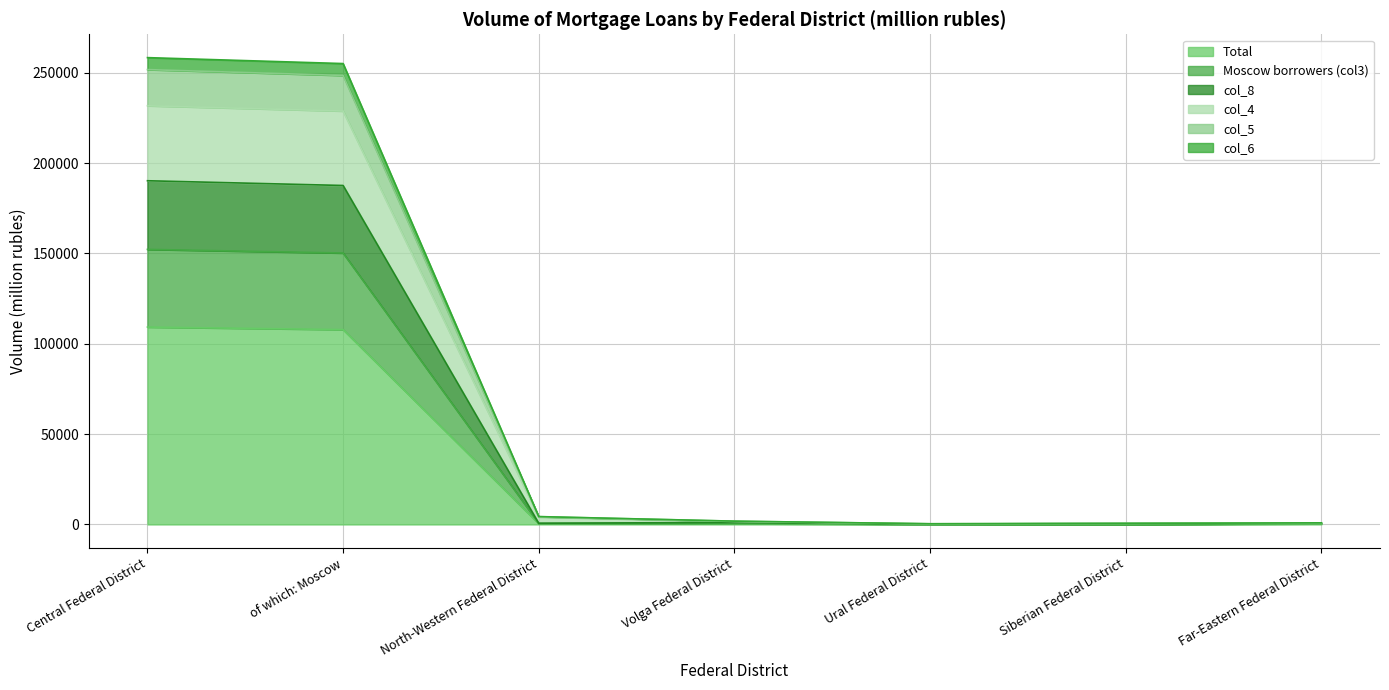

True or false: col_6 and col_3 cross at least once.

False